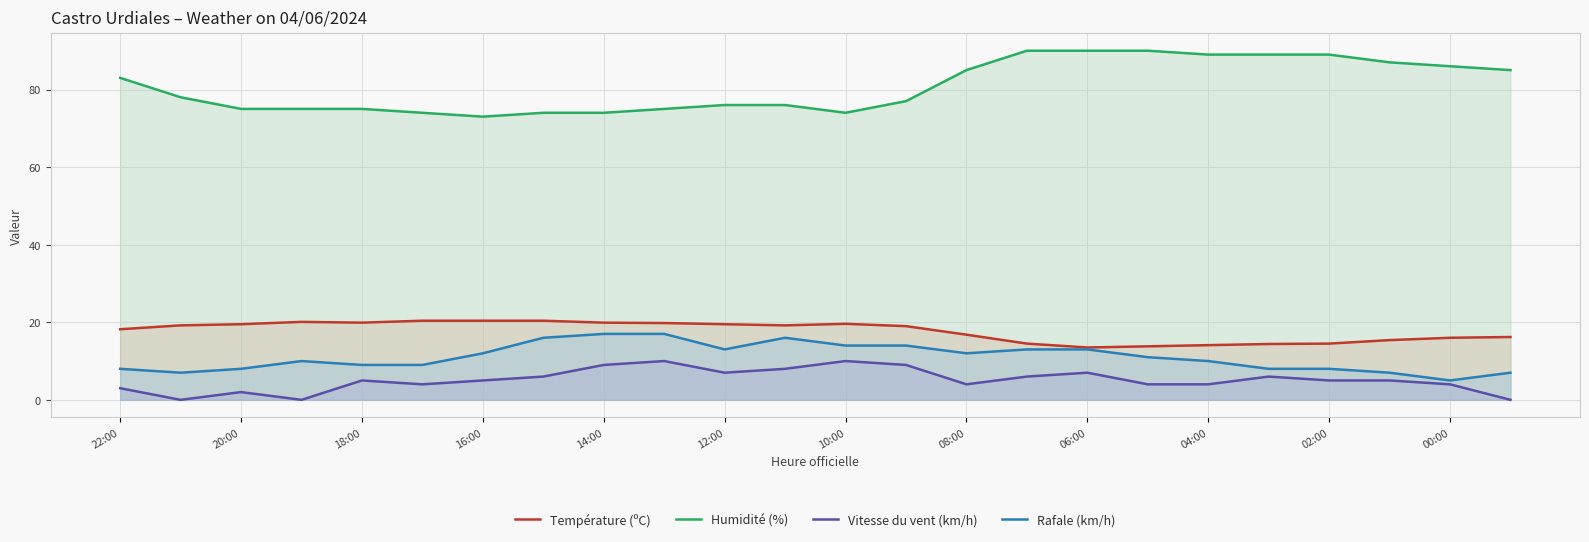

True or false: Température (ºC) and Vitesse du vent (km/h) cross at least once.

False